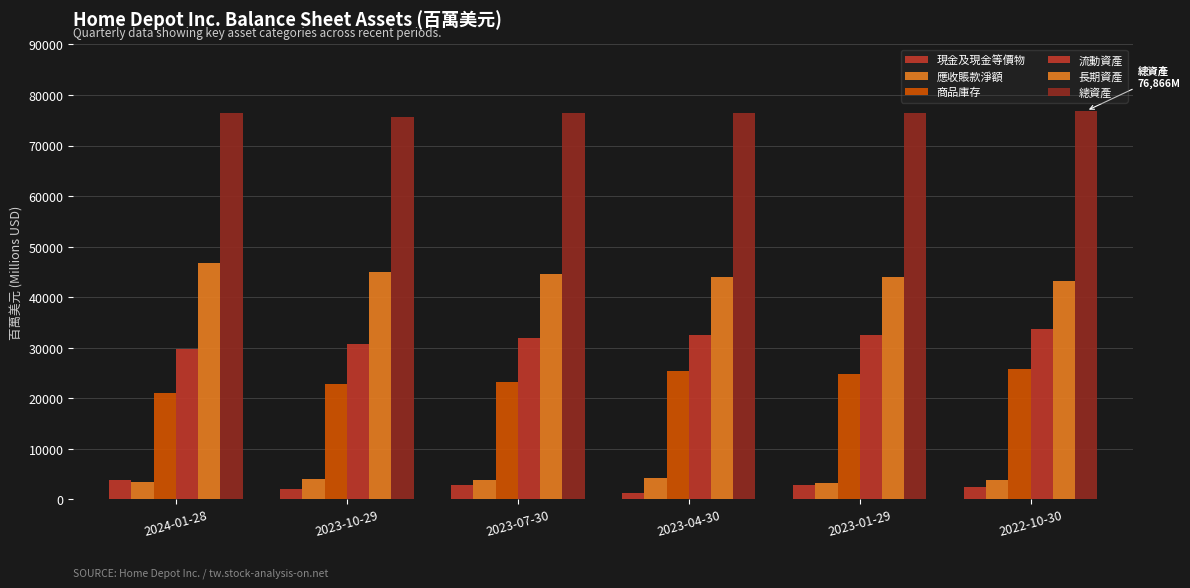

How many bars are there in total?

36